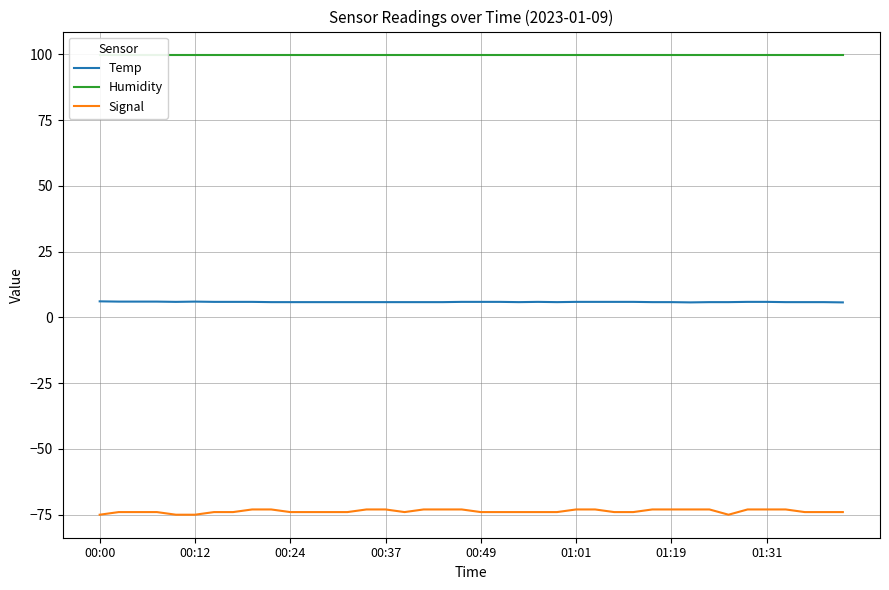

What is the difference between the maximum and minimum values in the Signal series?

2.0